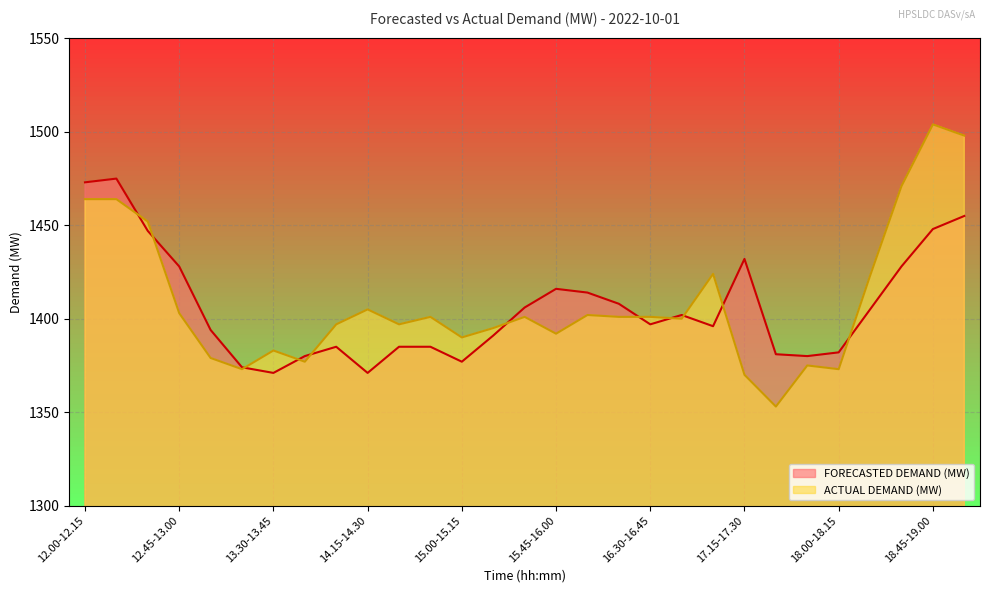

What is the difference between the FORECASTED DEMAND (MW) values at 12.00-12.15 and 15.30-15.45?

67